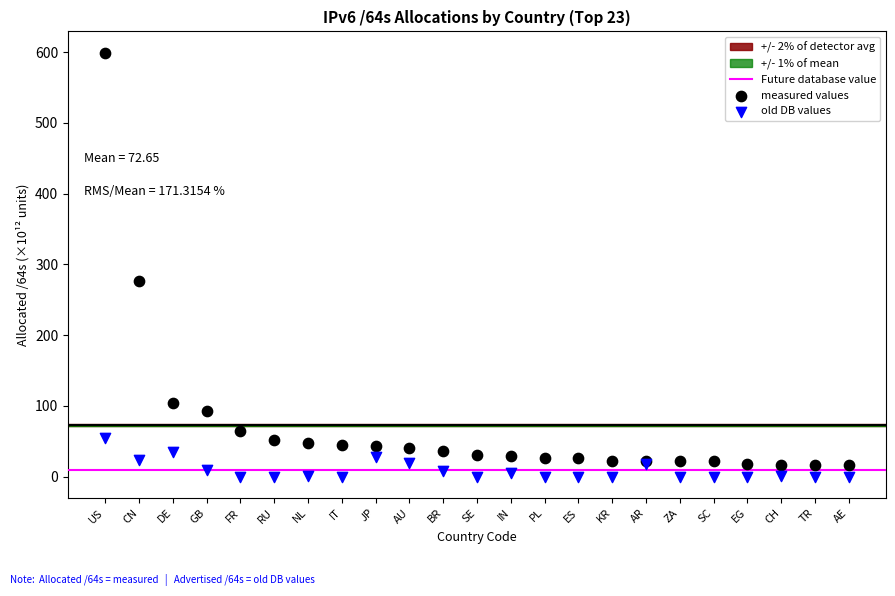

Which series contains the lowest Y value?

old DB values